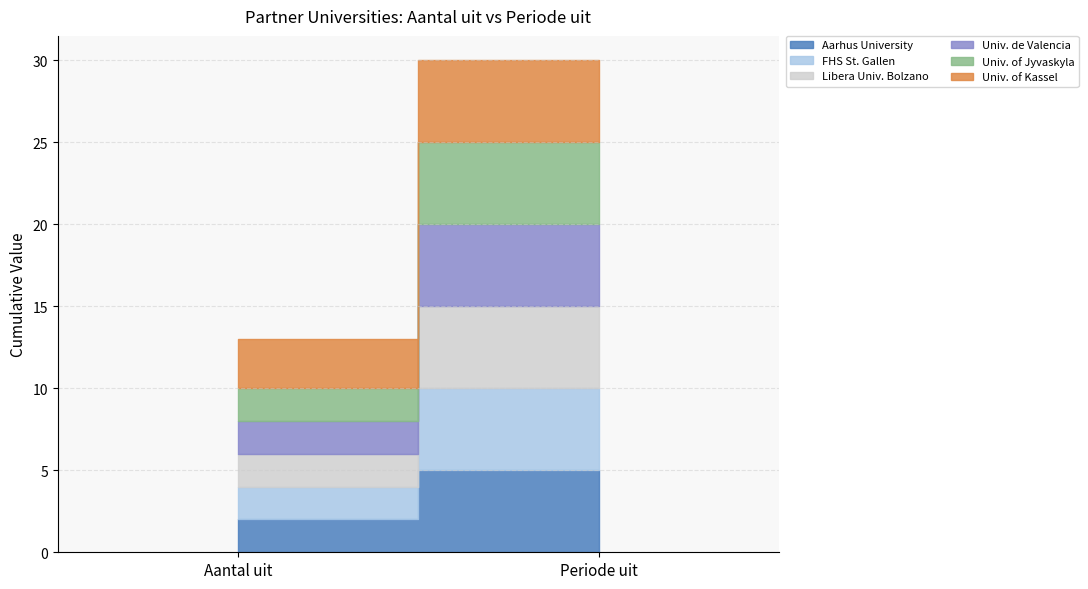

The Univ. de Valencia series shows 3 at Aantal uit. True or false?

False